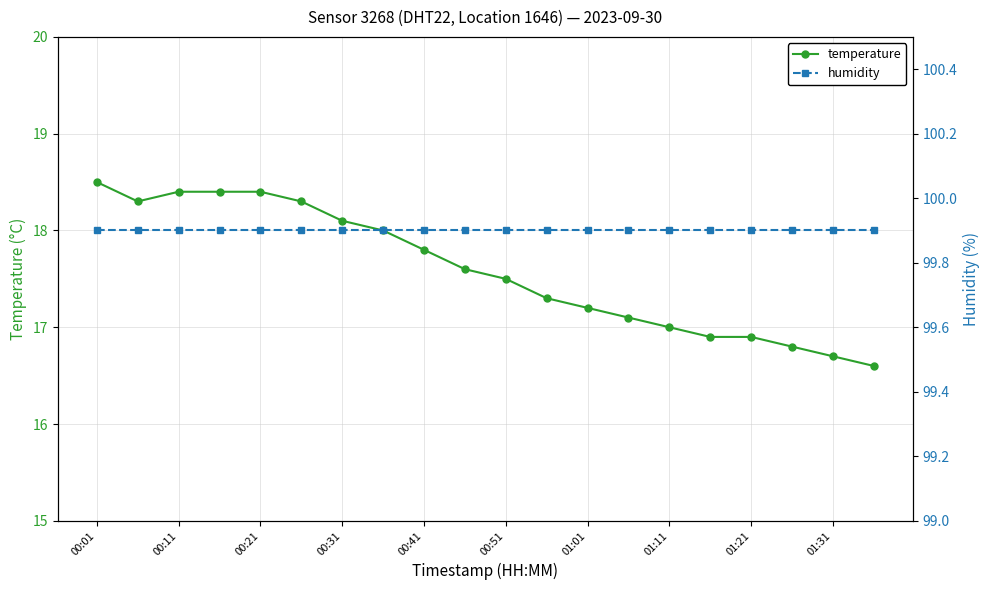

At which label does temperature reach its peak?

00:01